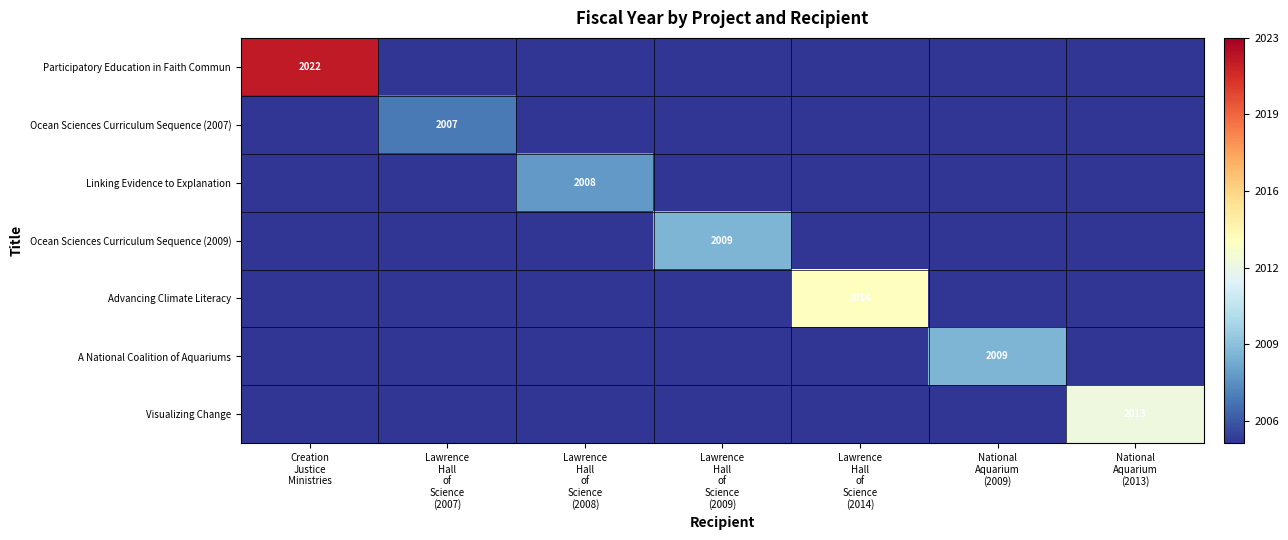

Which label corresponds to the smallest value in the chart?

Lawrence
Hall
of
Science
(2007)